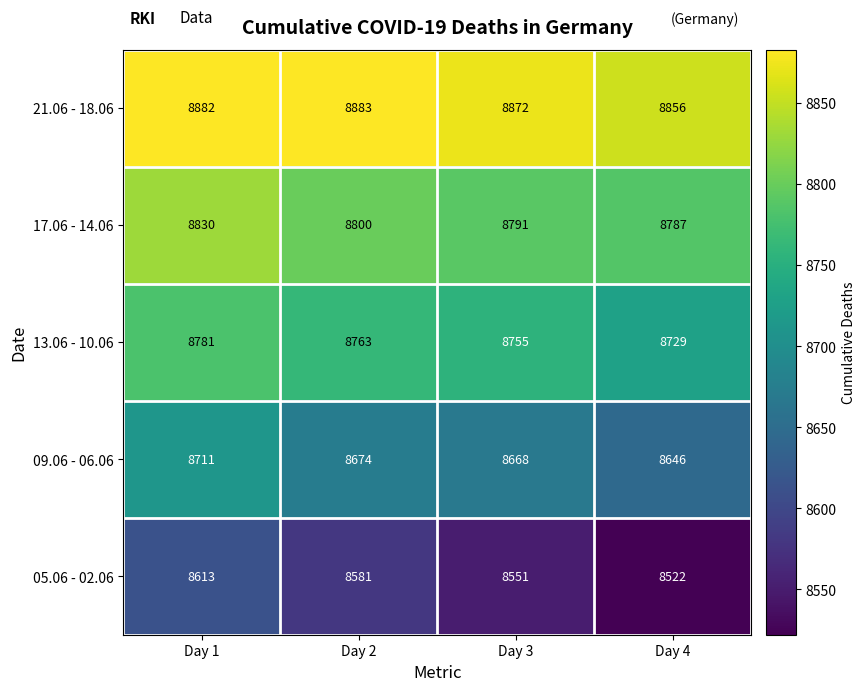

Rank the series at Day 3 from lowest to highest value.

05.06 - 02.06, 09.06 - 06.06, 13.06 - 10.06, 17.06 - 14.06, 21.06 - 18.06